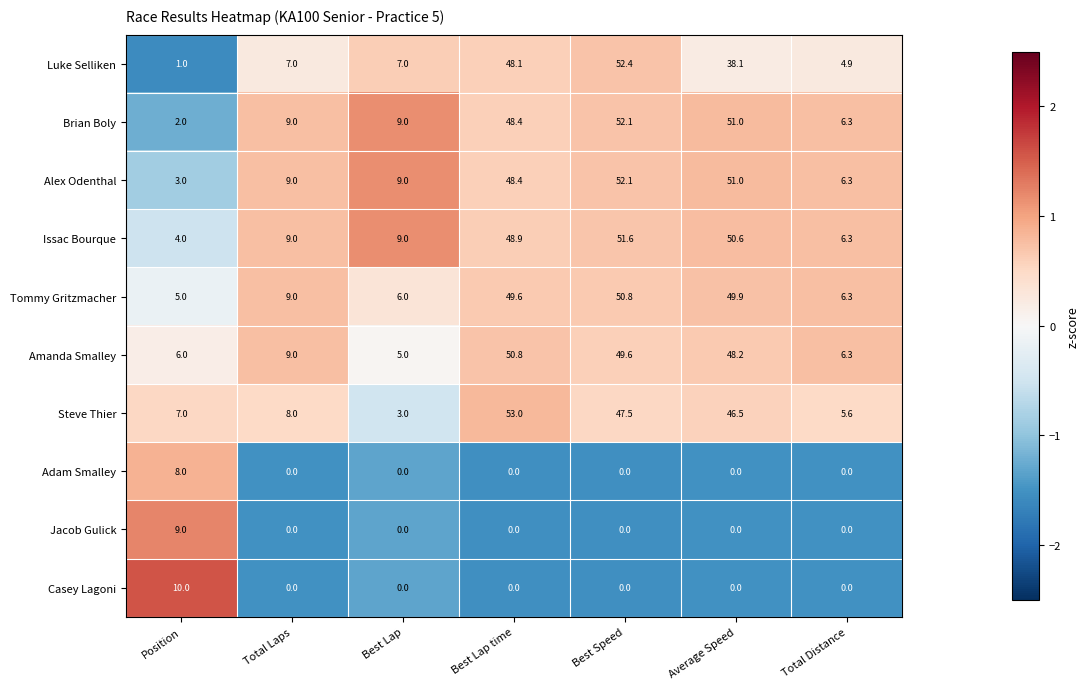

What is the total value across all series at Best Lap?

48.0